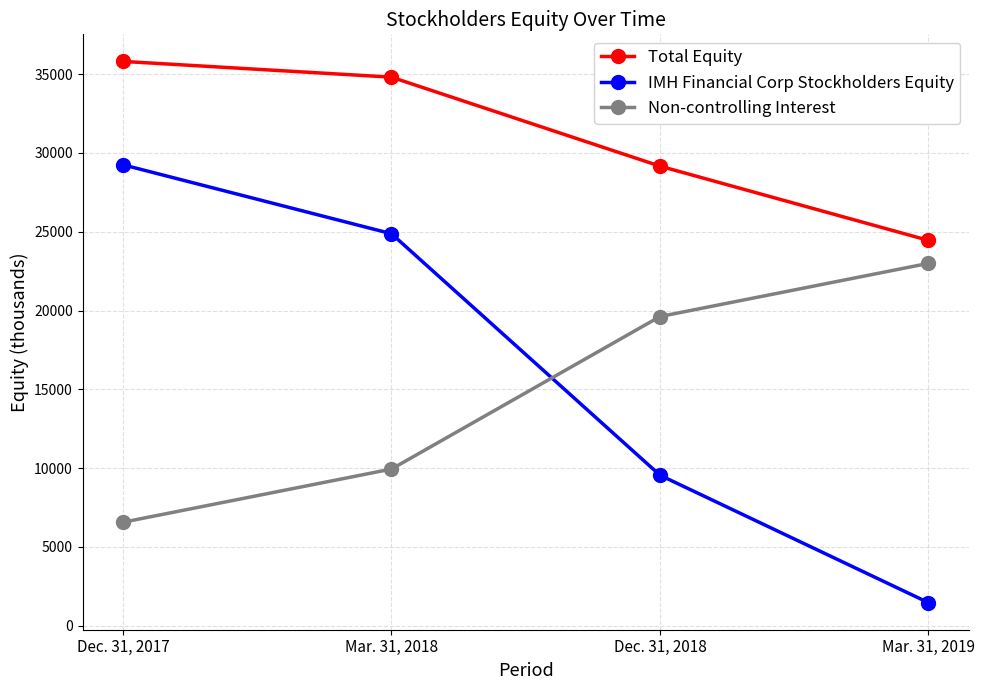

What is the difference between the second highest and minimum values in the Non-controlling Interest series?

13054